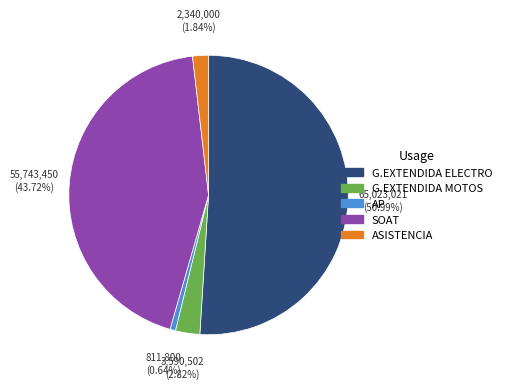

How many slices are in this pie chart?

5